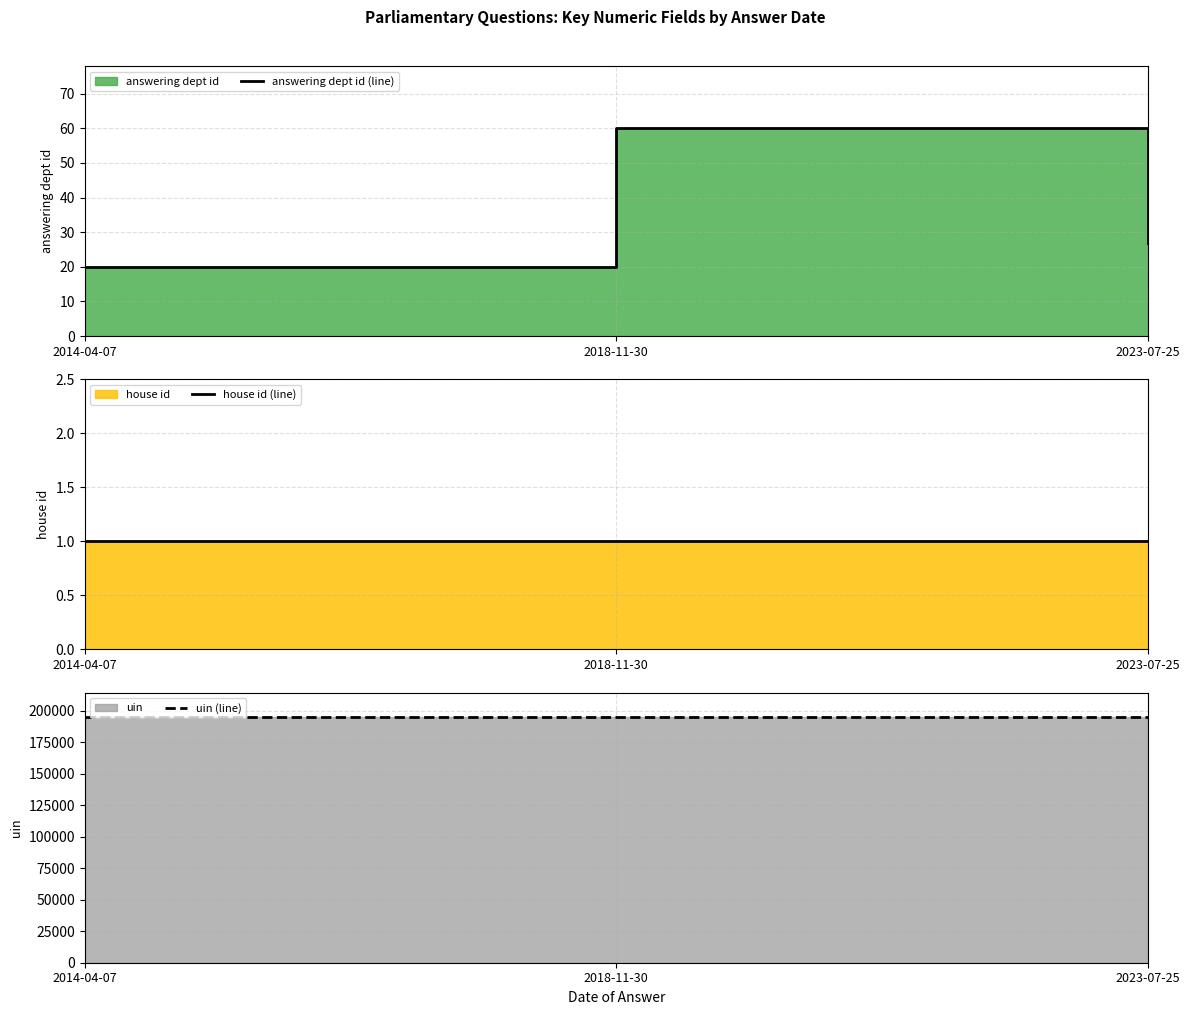

Which category has the highest value across all series?

2014-04-07